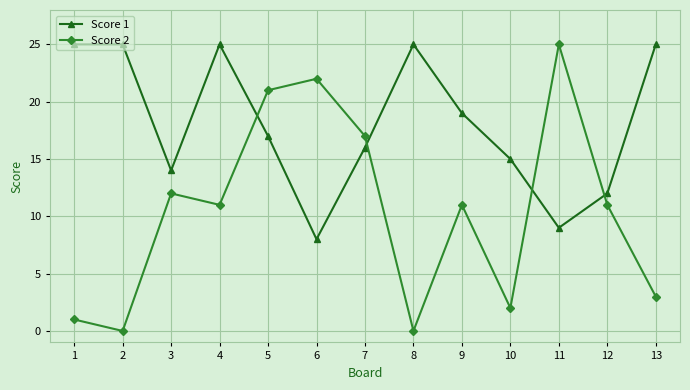

What is the difference between the maximum and second lowest values in the Score 1 series?

16